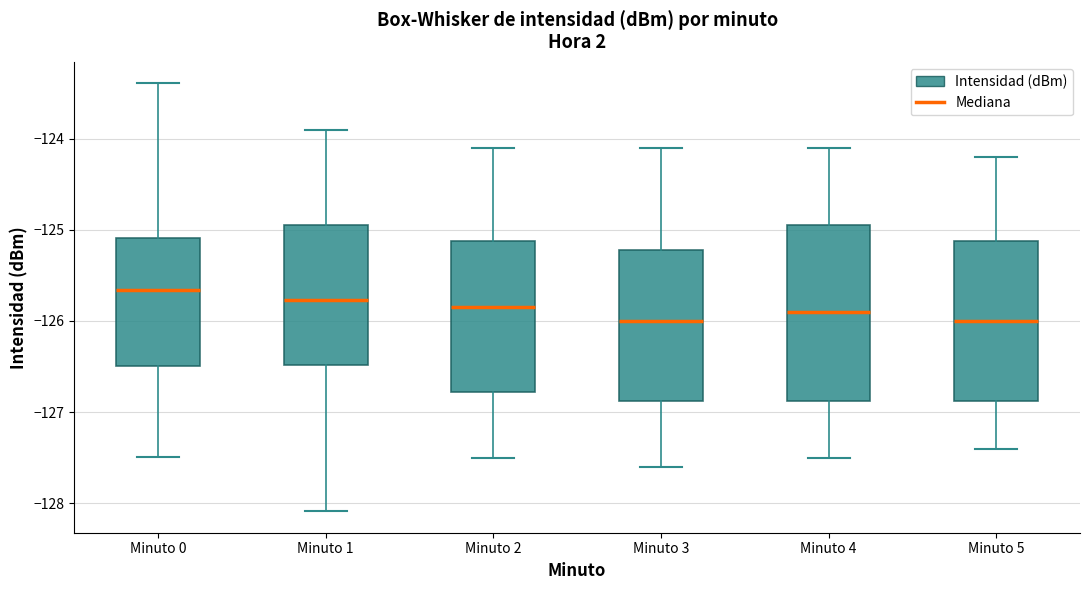

Comparing the boxes themselves (not the whiskers), which one is the tallest?

Minuto 4